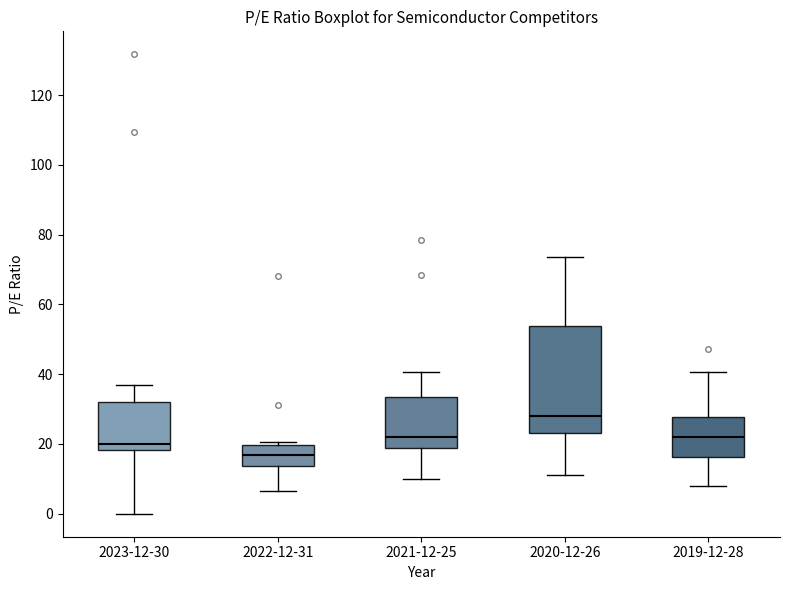

Reading left to right, read every box against the y-axis: the position of its median line, the range the box covers, and the ends of its whiskers. The values are not printed on the chart, so give them approximately, as read against the axis.

2023-12-30: median 20, box 18 to 32, whiskers 0 to 36
2022-12-31: median 16, box 14 to 20, whiskers 6 to 20 (just above the box's upper edge)
2021-12-25: median 22, box 18 to 34, whiskers 10 to 40
2020-12-26: median 28, box 24 to 54, whiskers 12 to 74
2019-12-28: median 22, box 16 to 28, whiskers 8 to 40